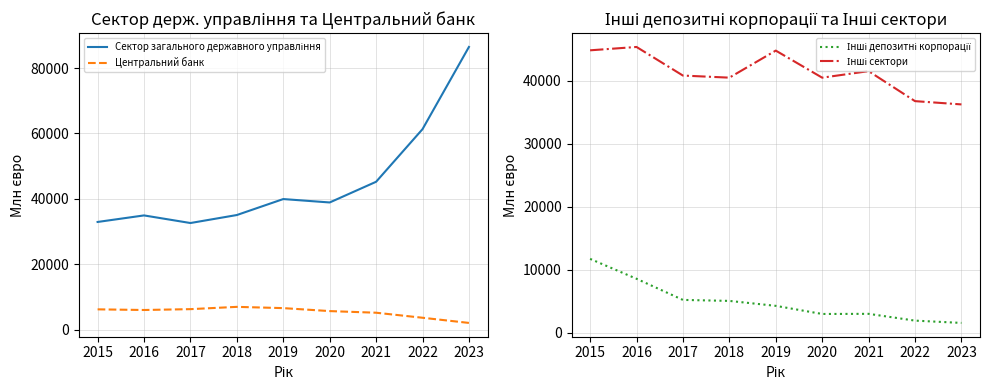

Is it true that Інші сектори equals 16630 at 2022?

False